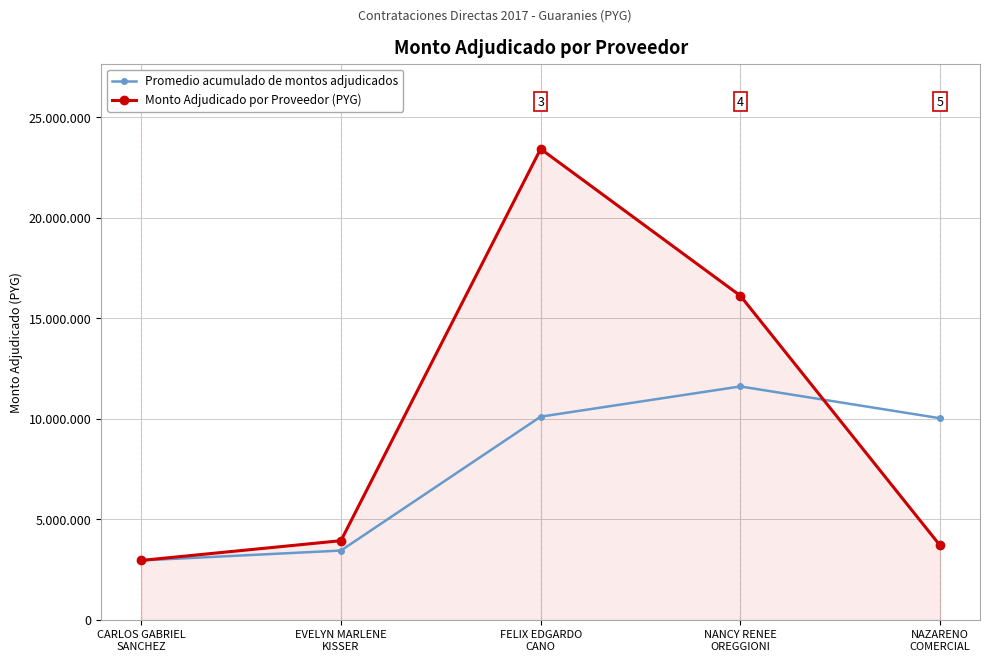

Rank the series at NANCY RENEE
OREGGIONI from lowest to highest value.

Promedio acumulado de montos adjudicados, Monto Adjudicado por Proveedor (PYG)